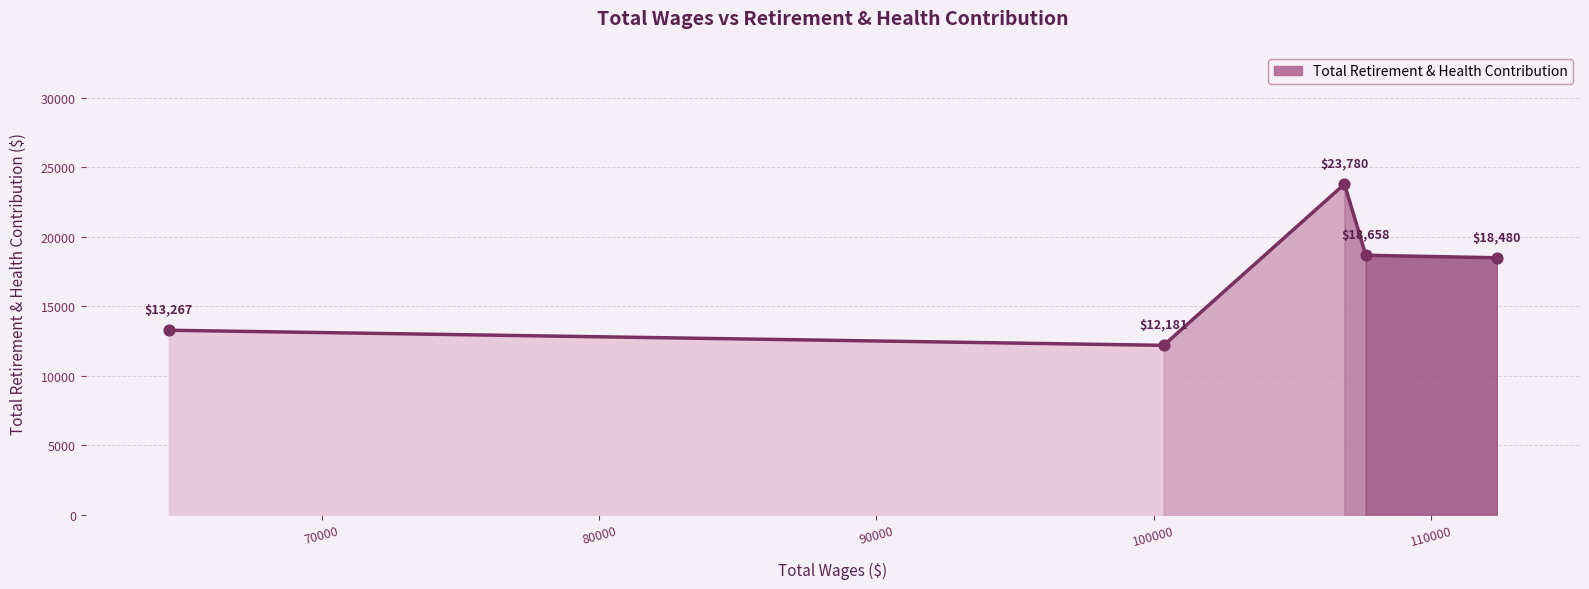

What is the change in value from 107651 to 64488?

-5391